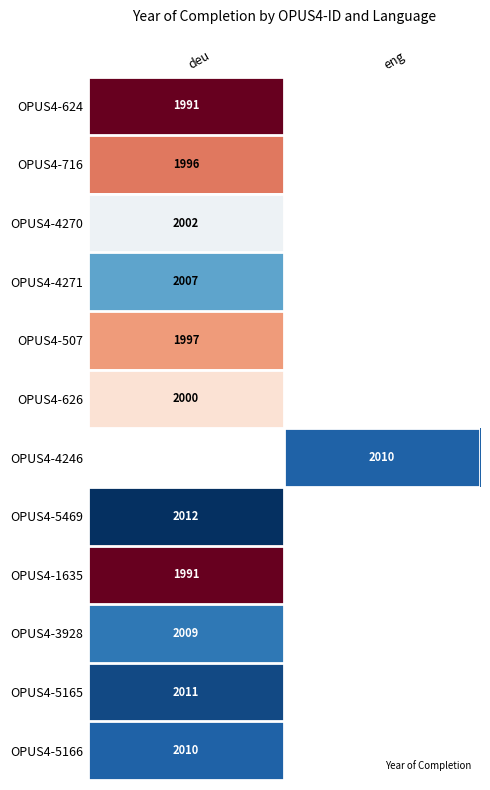

At how many categories does at least one series exceed 1995?

2